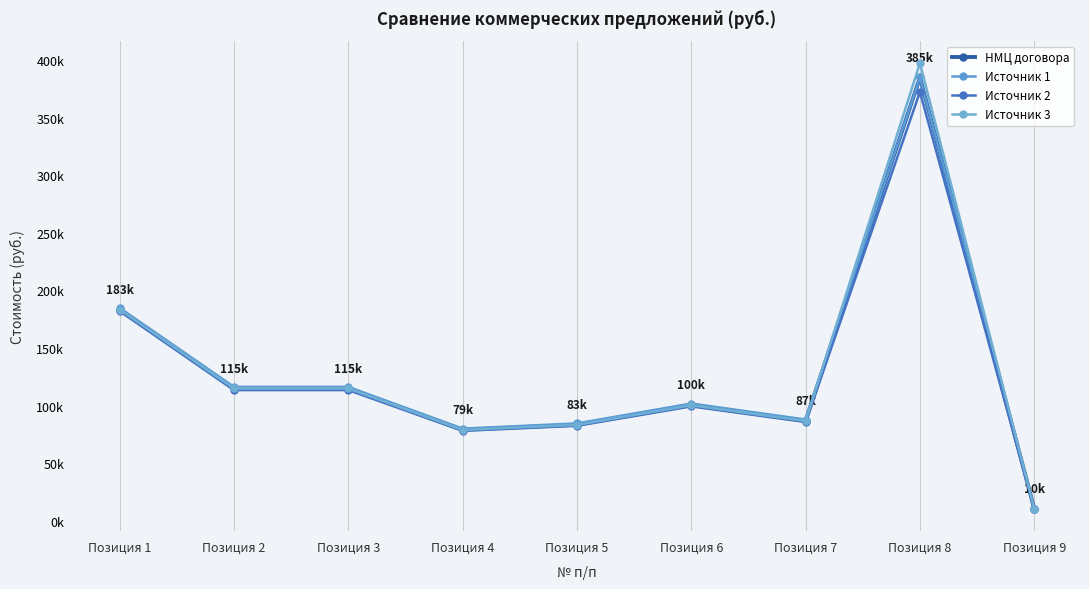

Between Позиция 1 and Позиция 8, which is larger?

Позиция 8